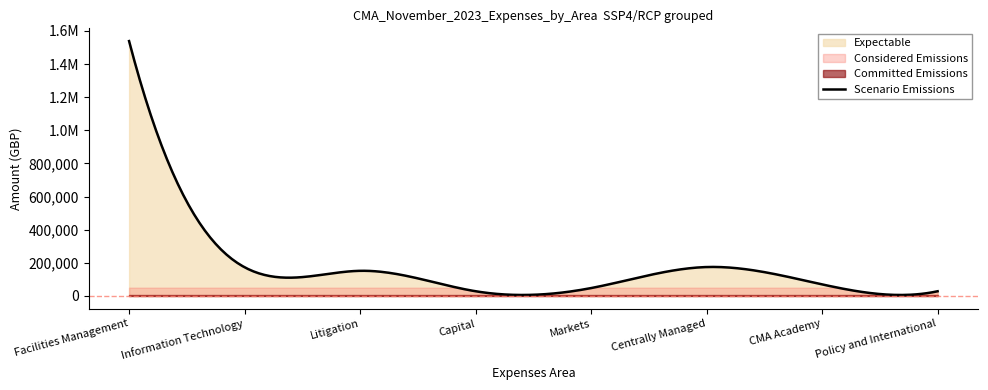

True or false: the data shows 7426.5 at Capital.

False